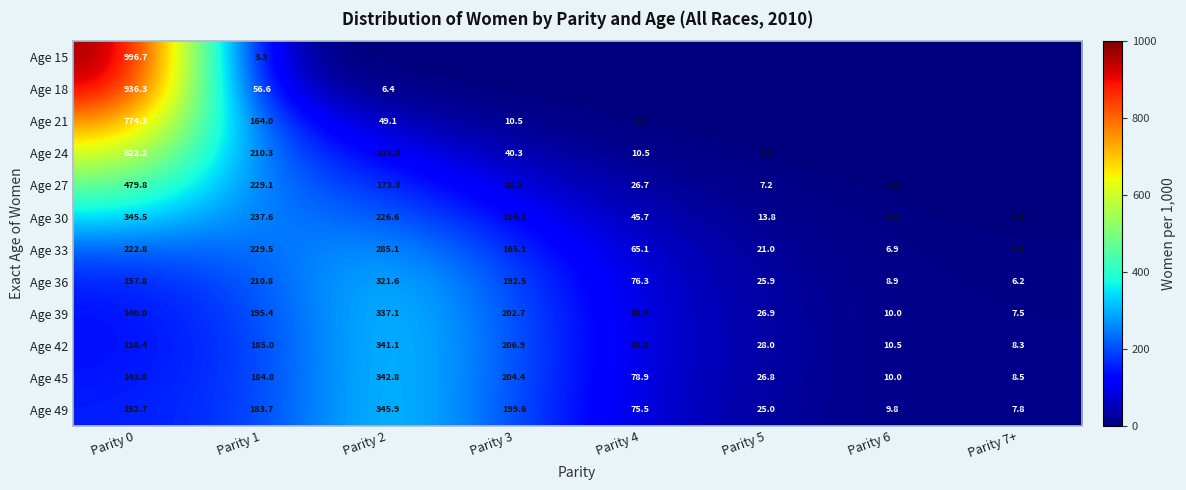

Is it true that Age 30 equals 98.3 at Parity 1?

False